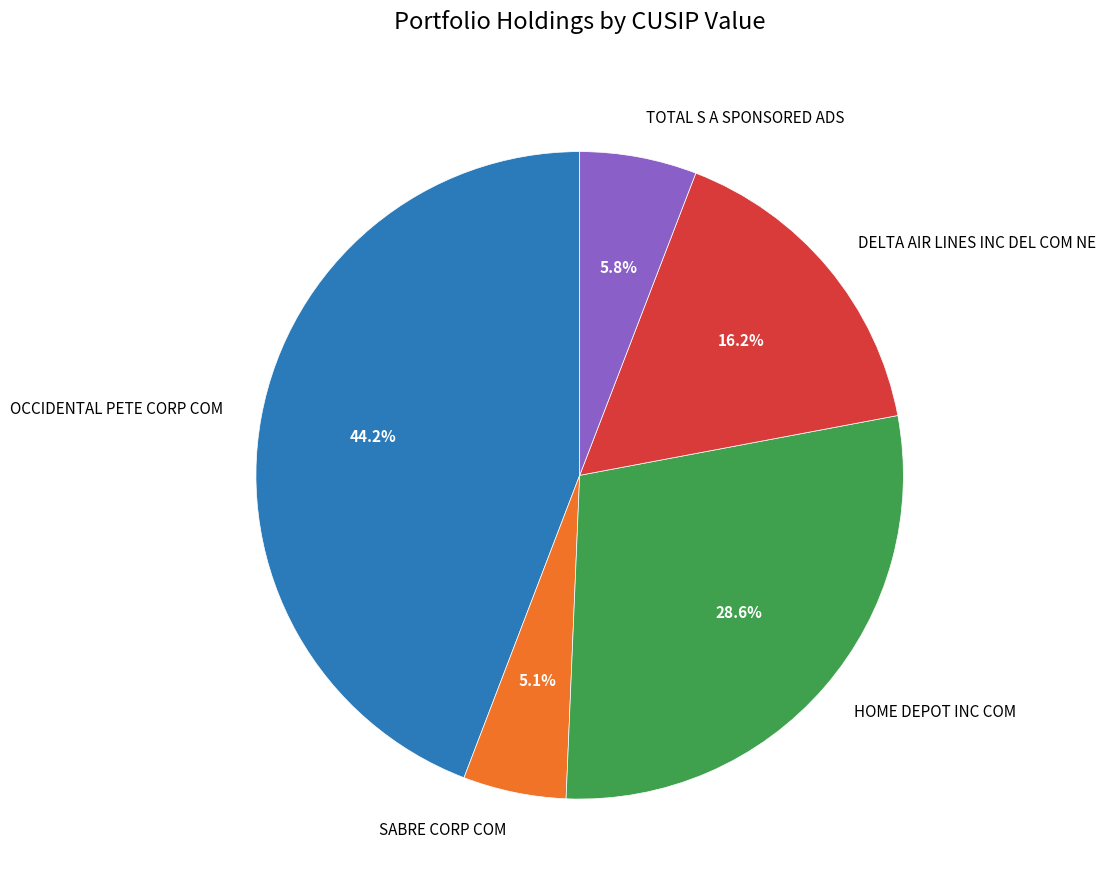

The SABRE CORP COM slice represents 5% of the pie. True or false?

True